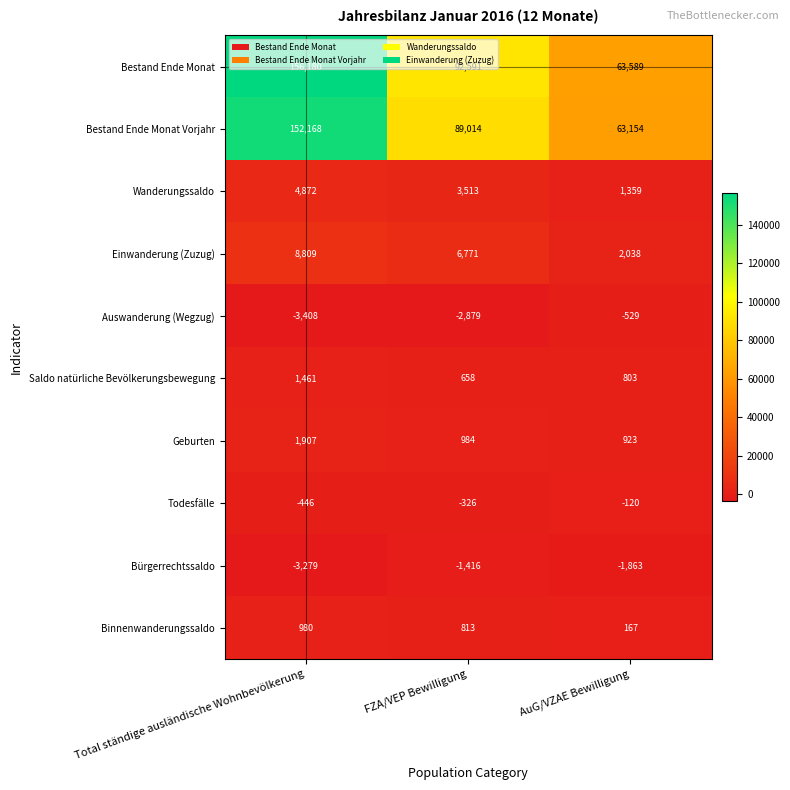

What is the minimum value shown in the chart?

-3408